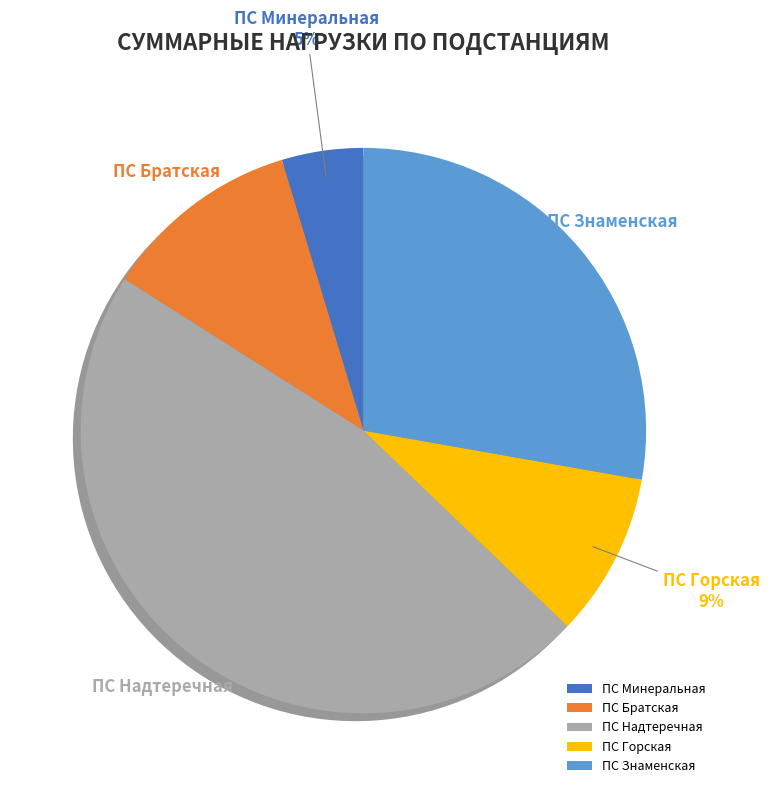

Which has a higher value, ПС Братская or ПС Надтеречная?

ПС Надтеречная